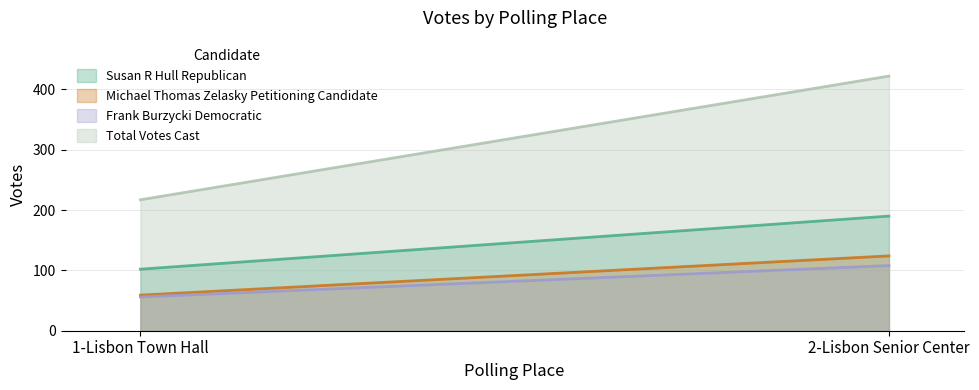

Rank the series by their maximum value, from highest to lowest.

Total Votes Cast, Susan R Hull Republican, Michael Thomas Zelasky Petitioning Candidate, Frank Burzycki Democratic